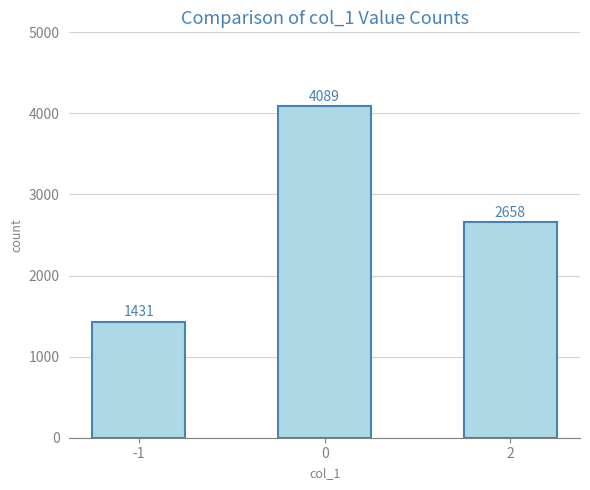

Reading left to right, transcribe all the data shown in this chart.

-1=1431	0=4089	2=2658